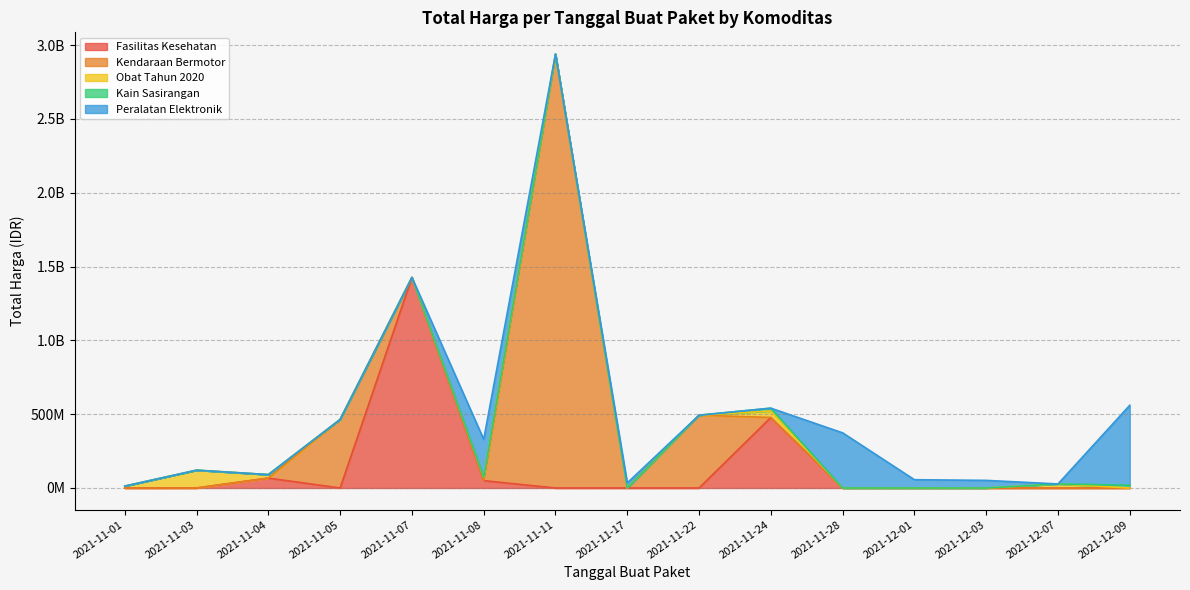

Does the chart display data point markers on the line(s)?

No